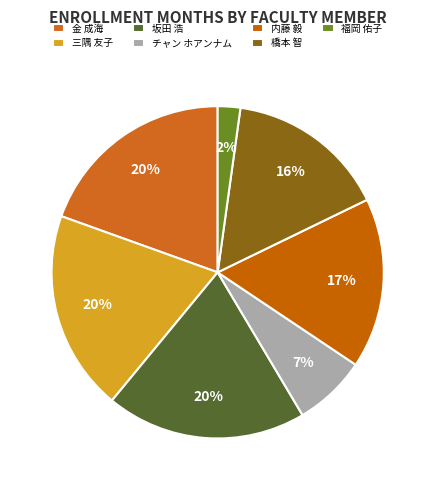

How many slices are in this pie chart?

7